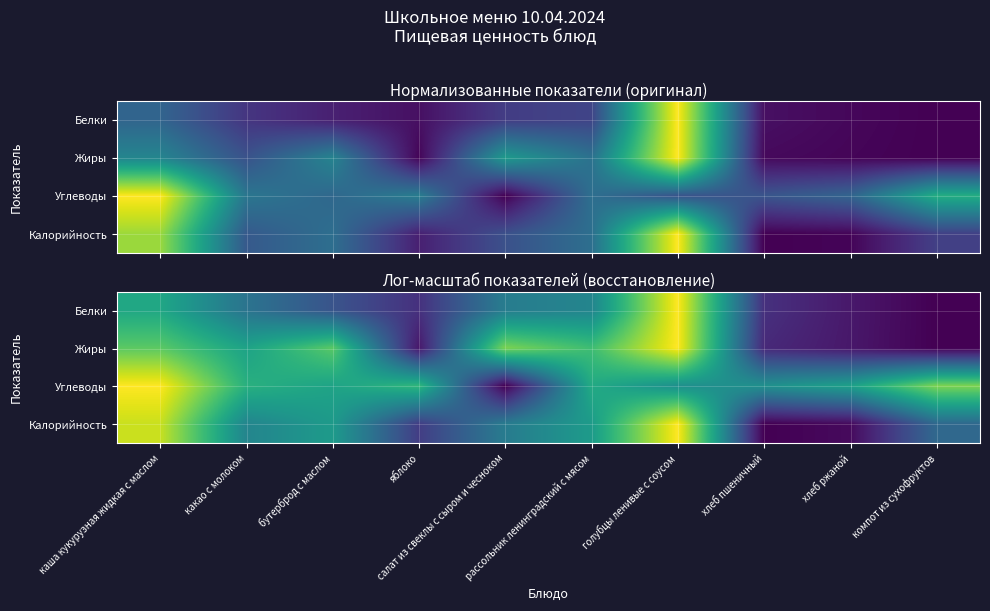

What is the maximum value for Жиры?

1.0